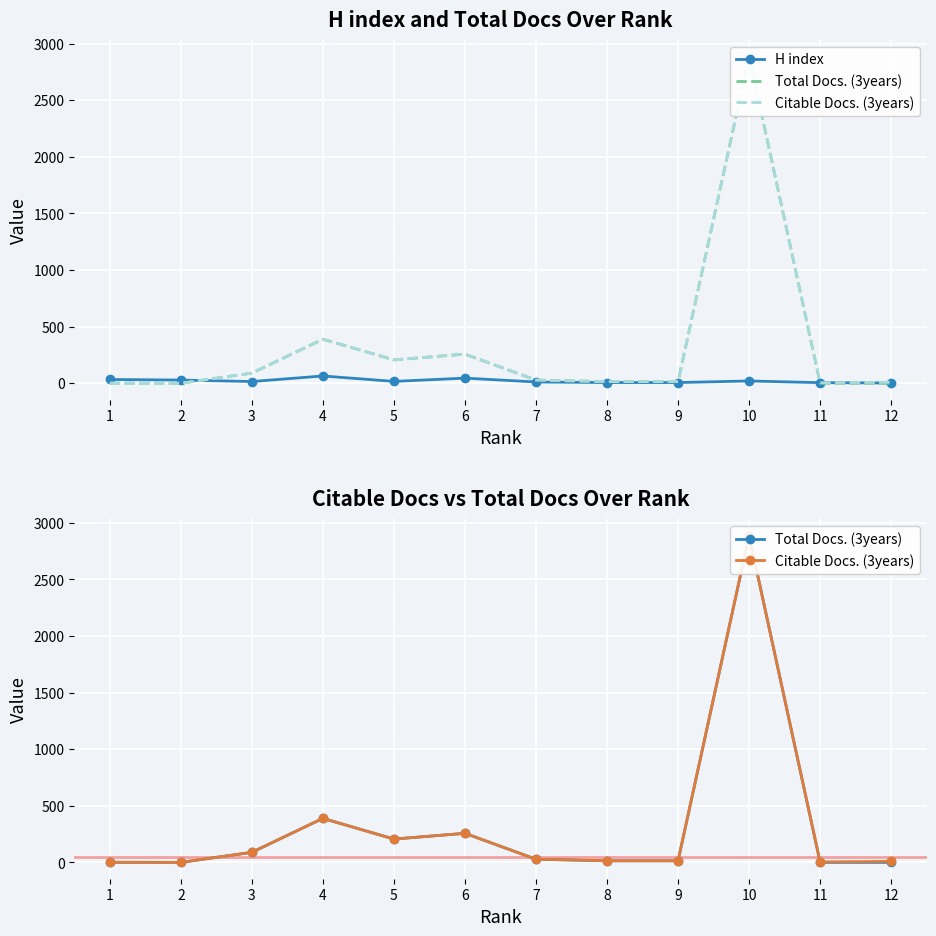

How many data points does each series have?

12